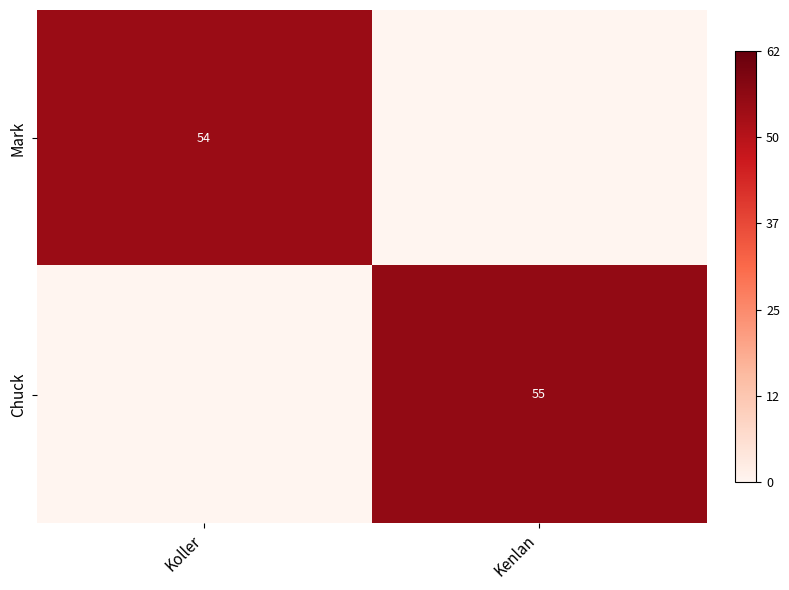

The Mark series shows 54 at Koller. True or false?

True